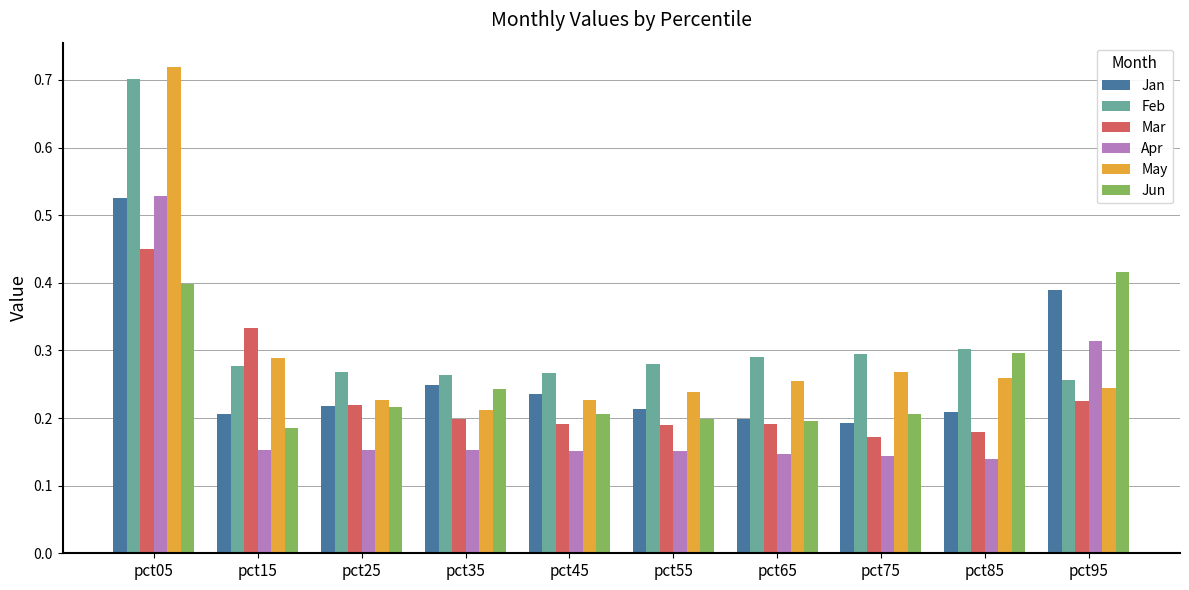

Which category has the highest value in the Mar series?

pct05